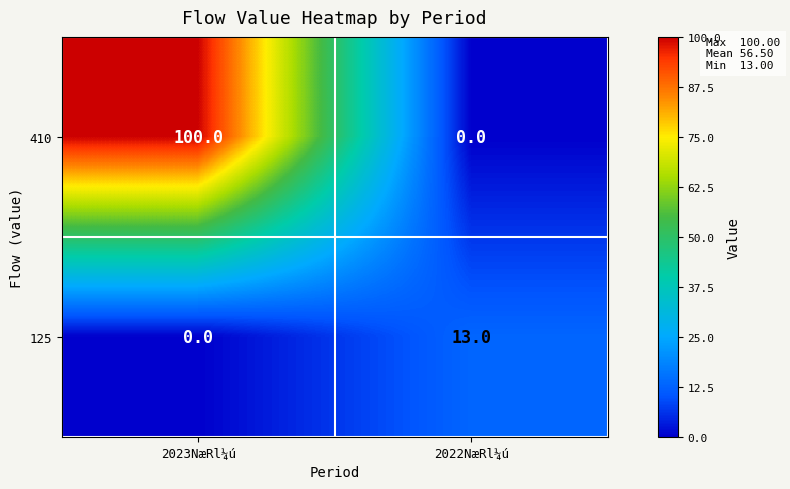

The 125 series shows -7 at 2023NæRl¼ú. True or false?

False